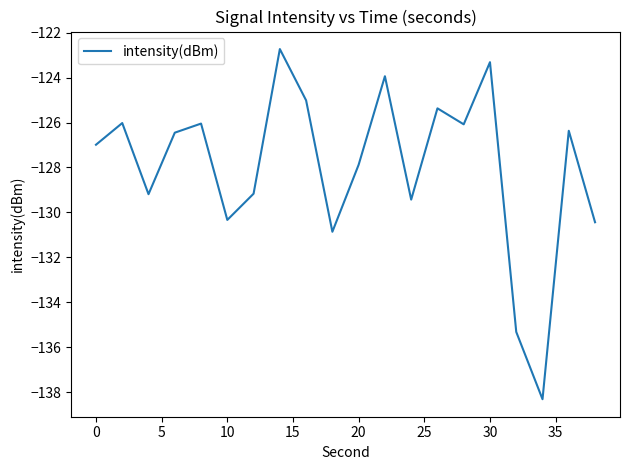

What is the smallest value displayed?

-138.3